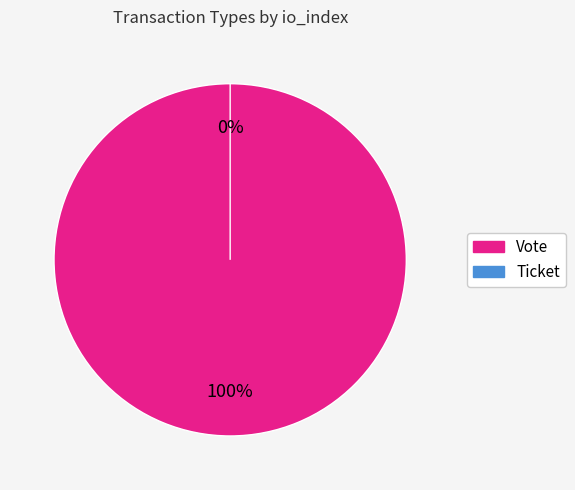

True or false: Ticket accounts for 0% of the total.

True